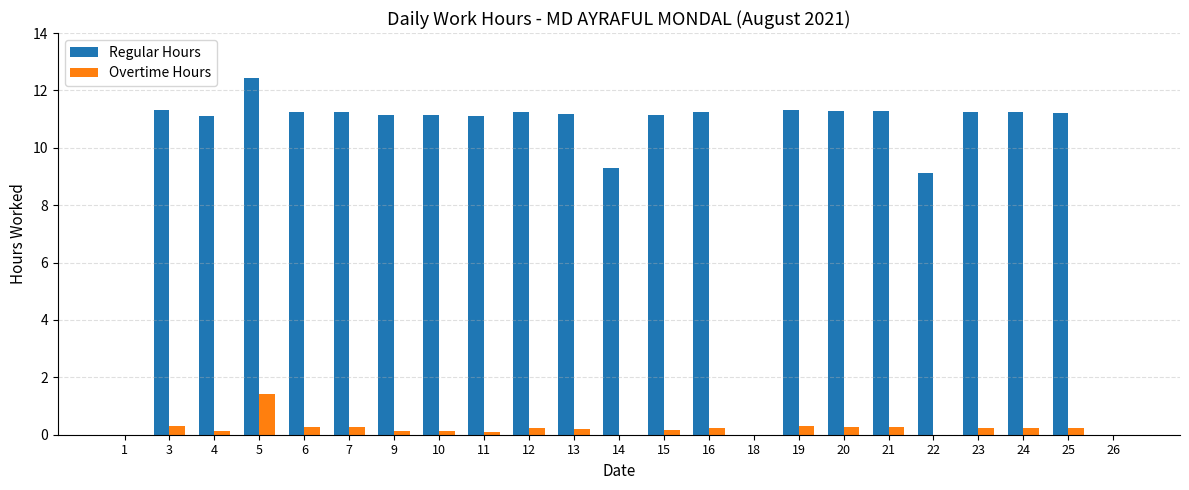

Which series has the largest total across all categories?

Regular Hours